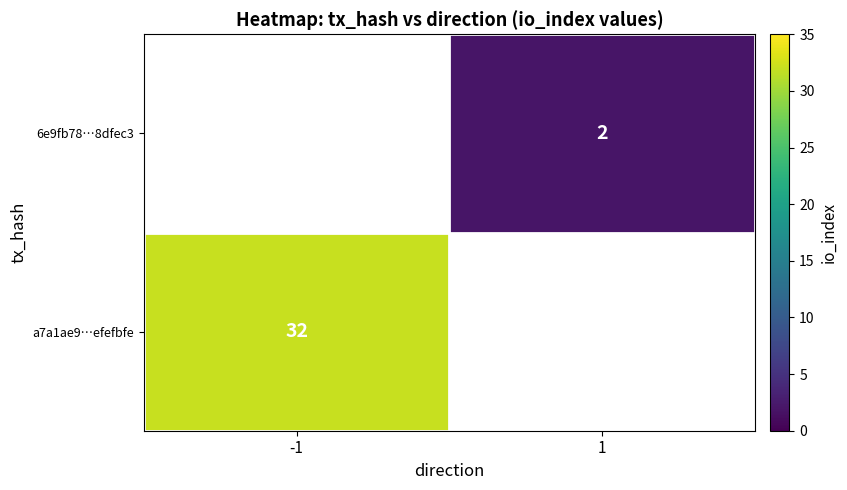

Is it true that a7a1ae9…efefbfe equals 32 at -1?

True